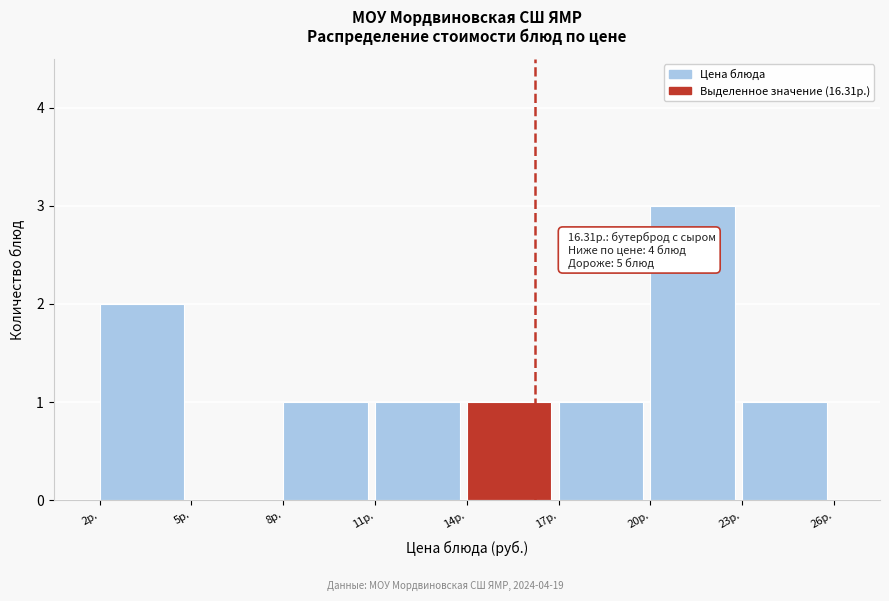

Reading left to right, list all the values displayed in this chart.

2р.=2	5р.=0	8р.=1	11р.=1	14р.=1	17р.=1	20р.=3	23р.=1